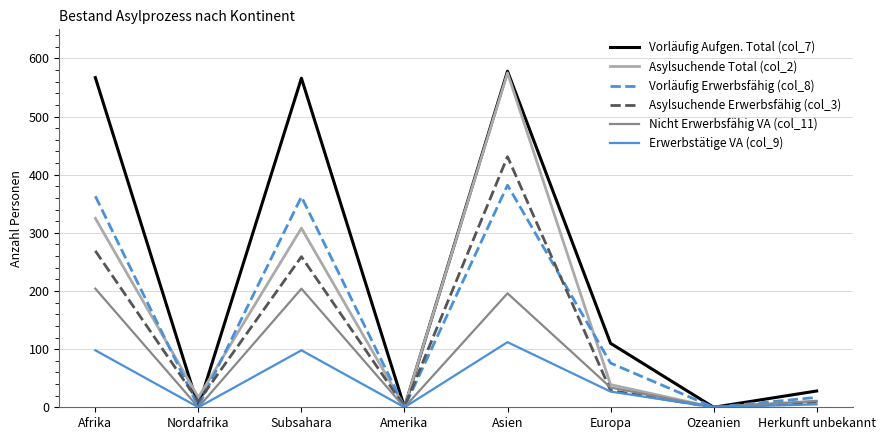

At which label does Erwerbstätige VA (col_9) reach its peak?

Asien